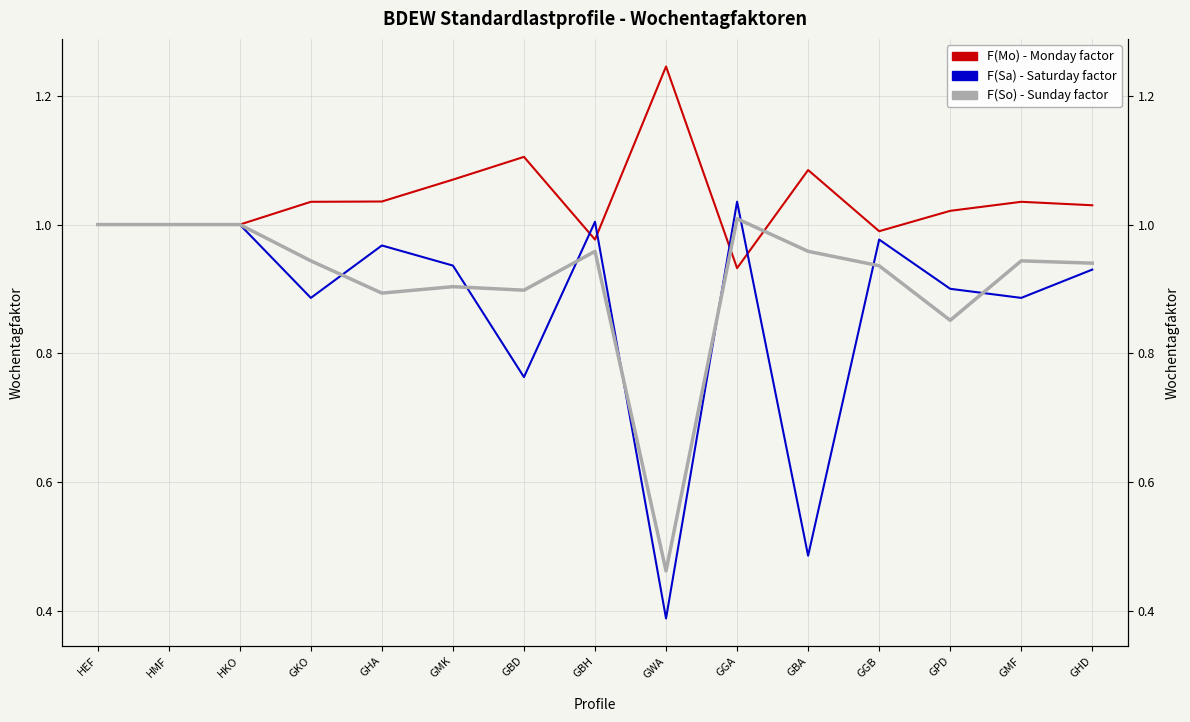

At how many categories does at least one series exceed 1?

11